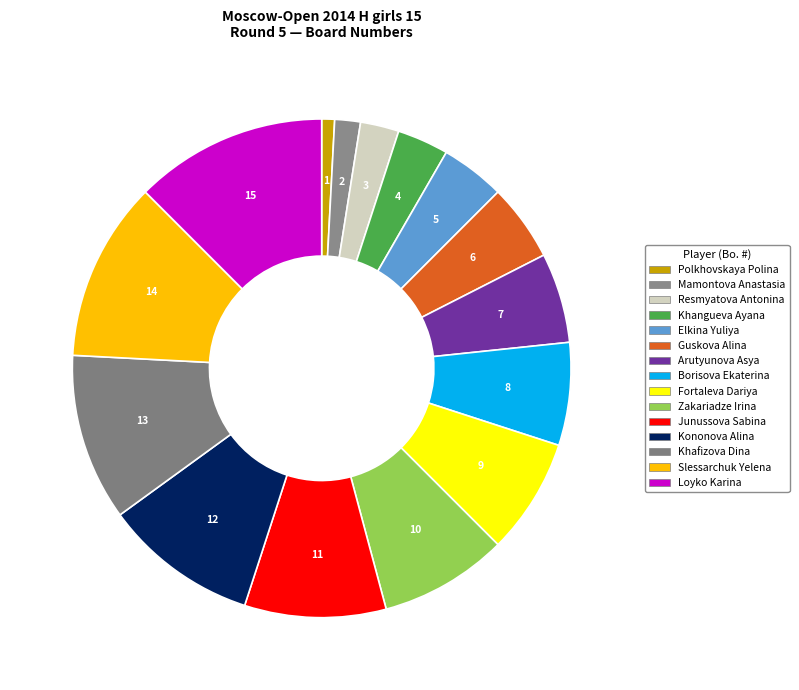

How many segments does this pie chart have?

15